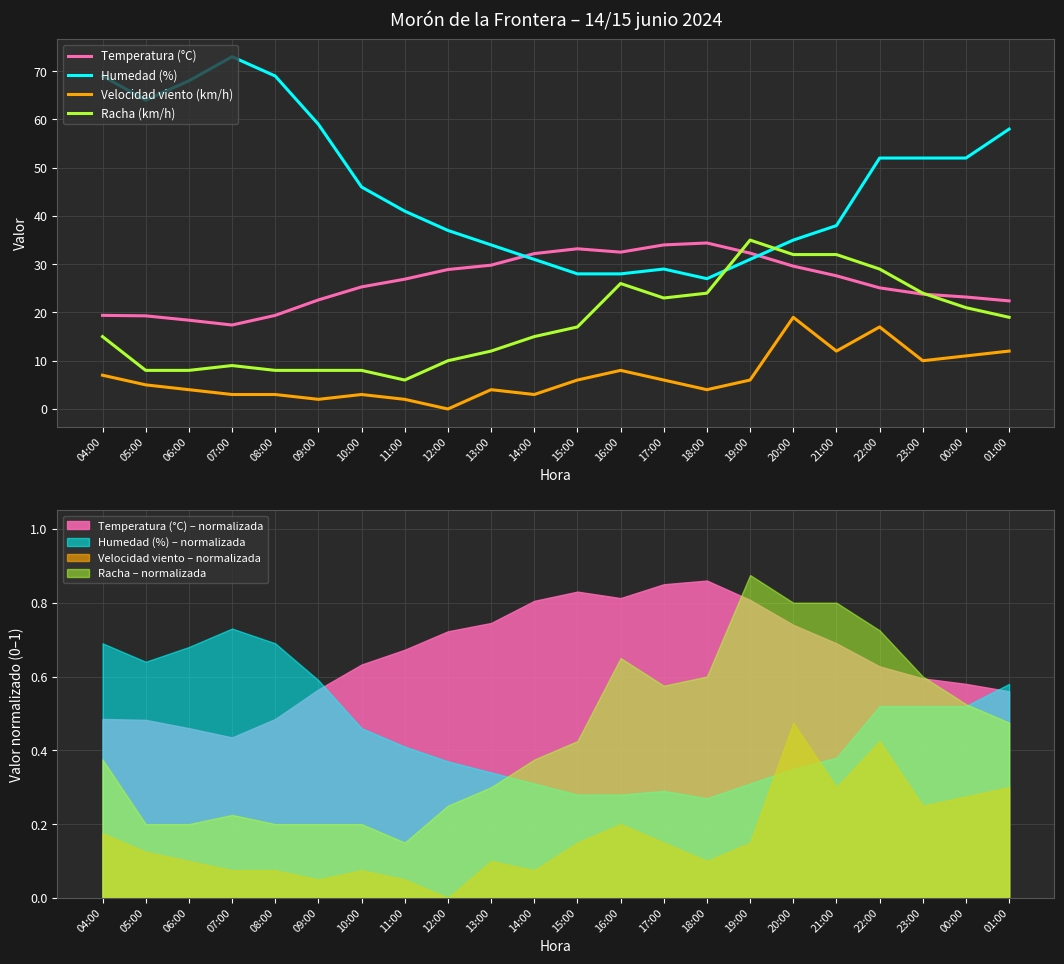

Read the Temperatura (°C) value at 19:00.

32.3